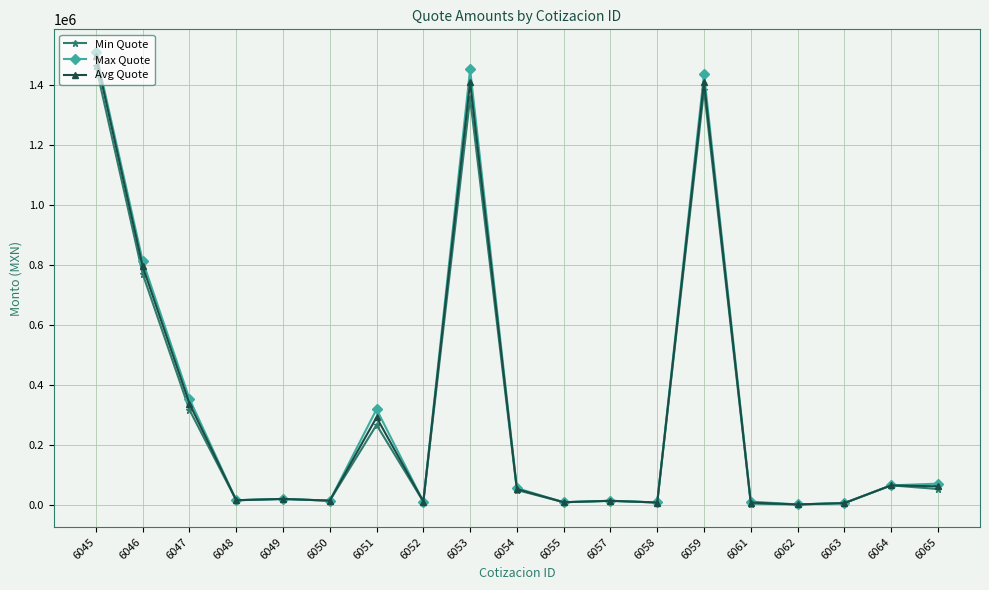

What is the total value across all series at 6051?

877733.3